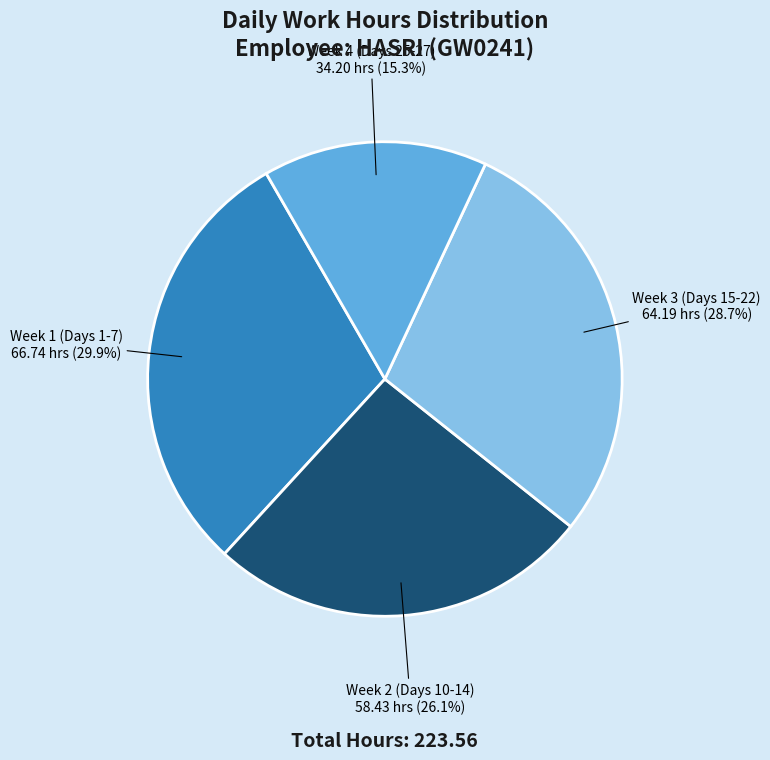

Which category has the smallest portion of the pie?

Week 4 (Days 25-27)